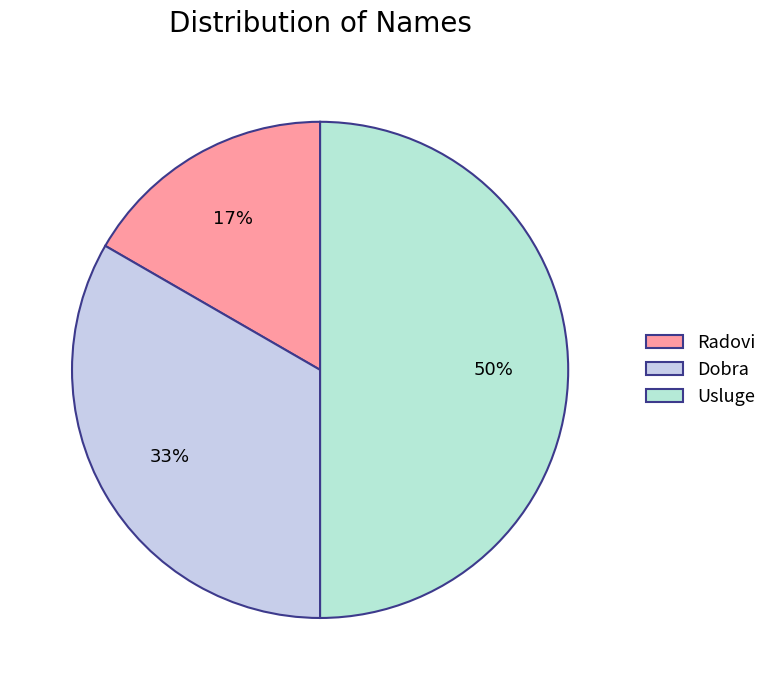

What is the smallest slice in the pie chart?

Radovi